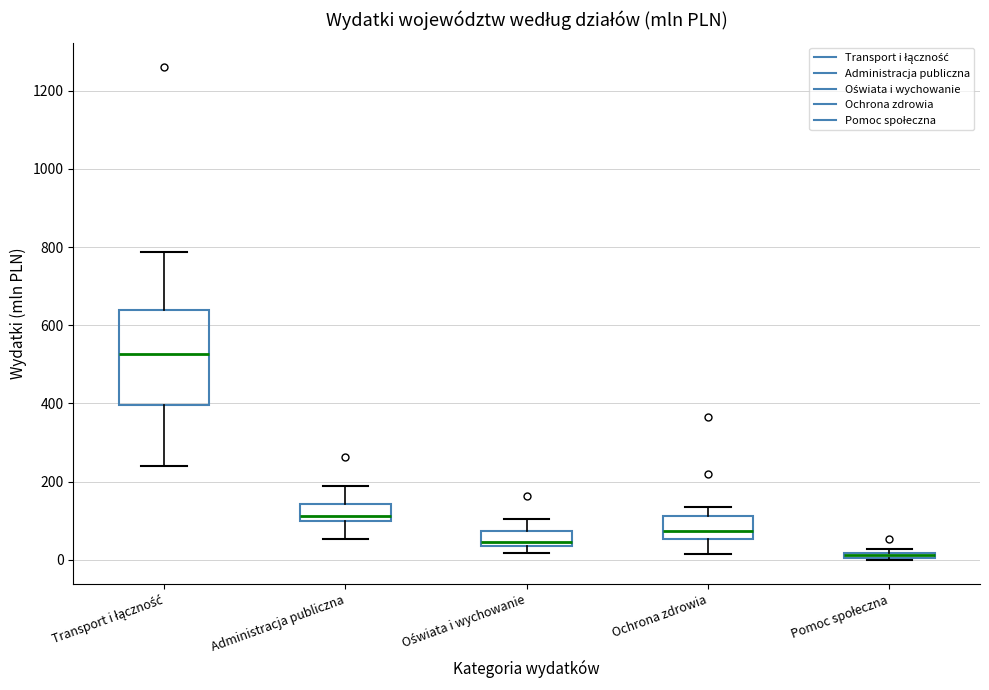

Which box is the tallest, from its lower edge to its upper edge?

Transport i łączność